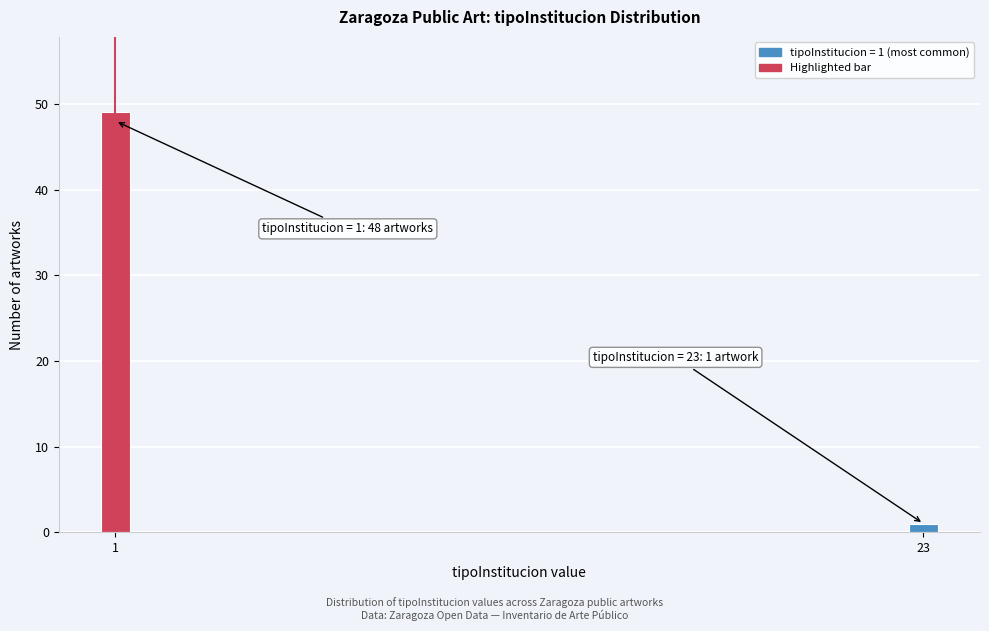

Reading left to right, transcribe all the data shown in this chart.

1=49	23=1